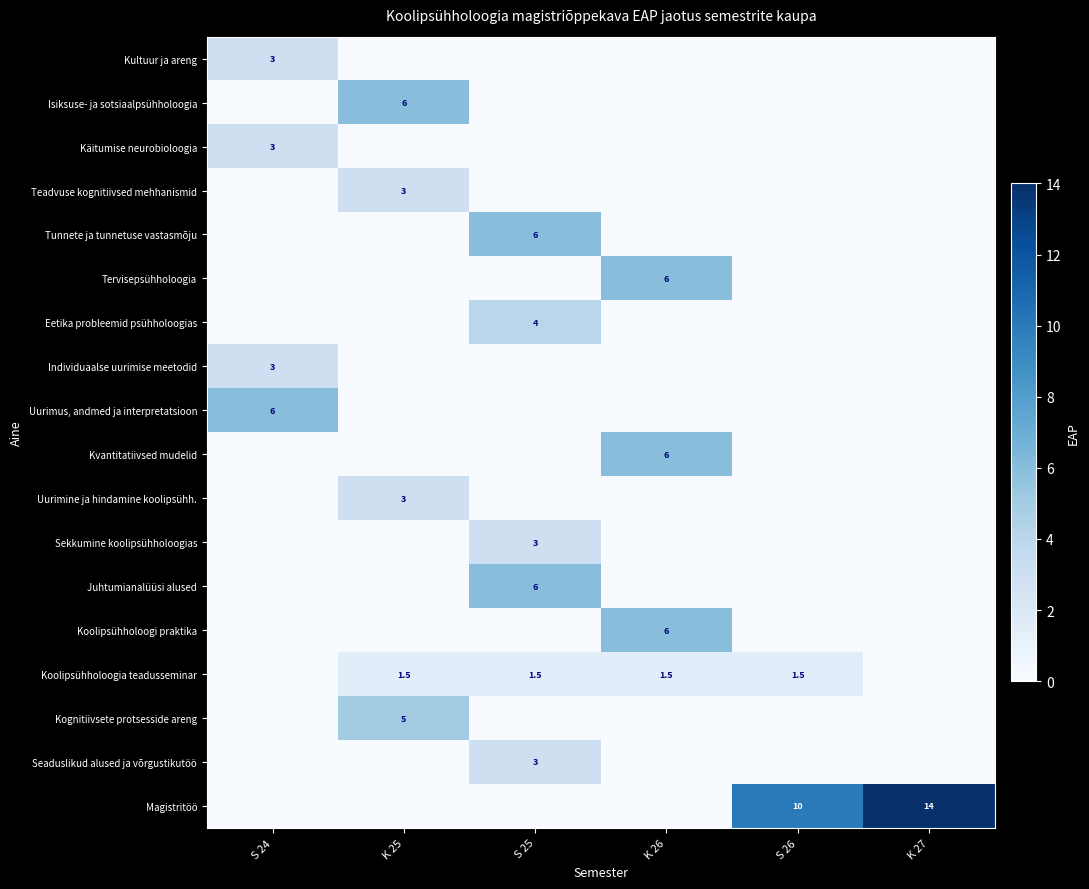

What is the sum of the Koolipsühholoogia teadusseminar values at K 25 and S 25?

3.0